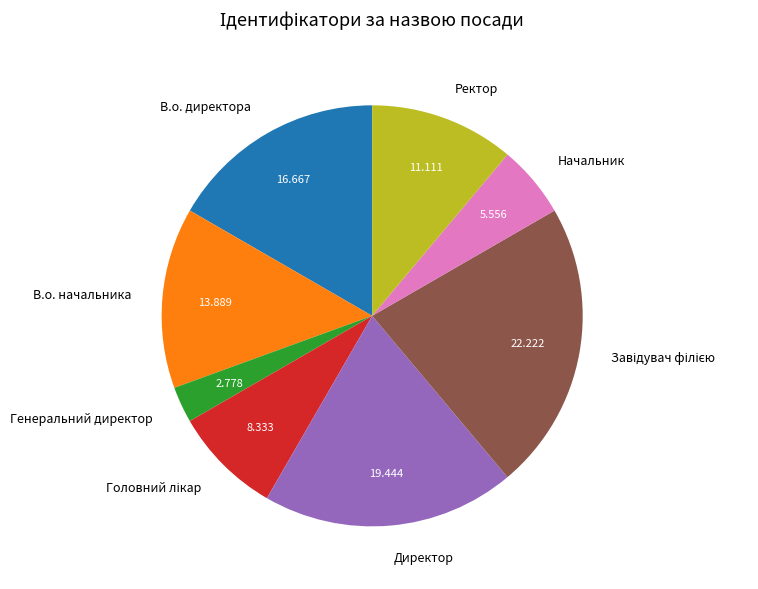

Which category has the smallest portion of the pie?

Генеральний директор